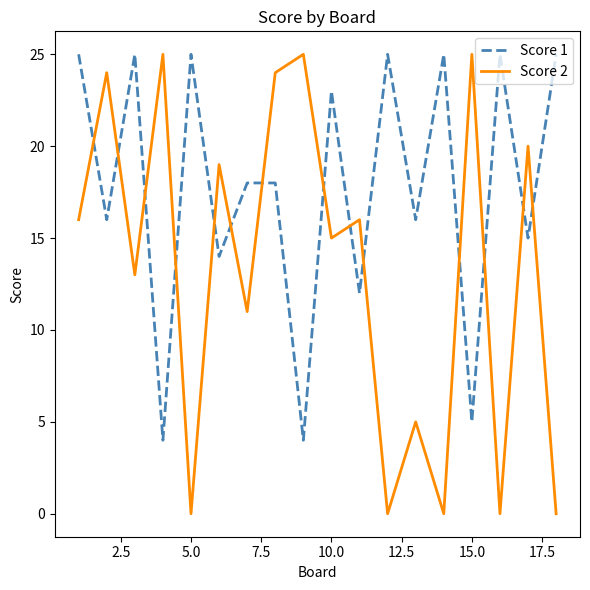

Is this an area chart (filled region under the line)?

No